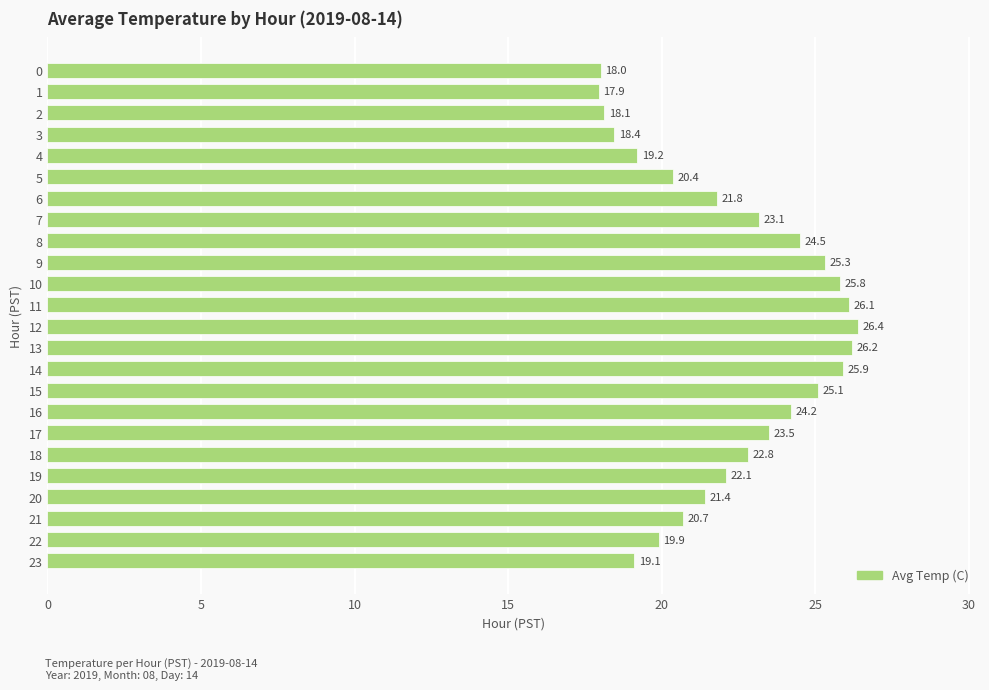

The chart shows a value of 25.1 at 15. True or false?

True